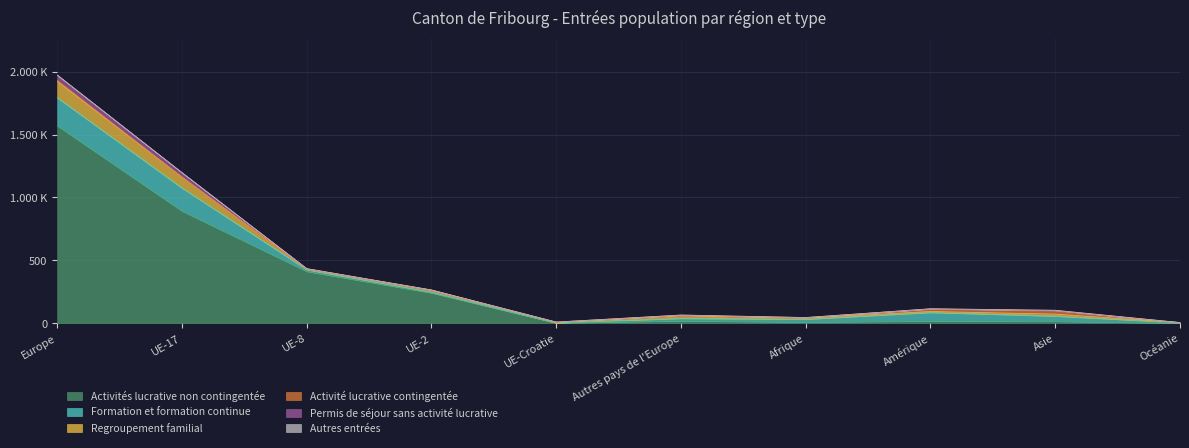

The Activités lucrative non contingentée series shows 242 at UE-2. True or false?

True